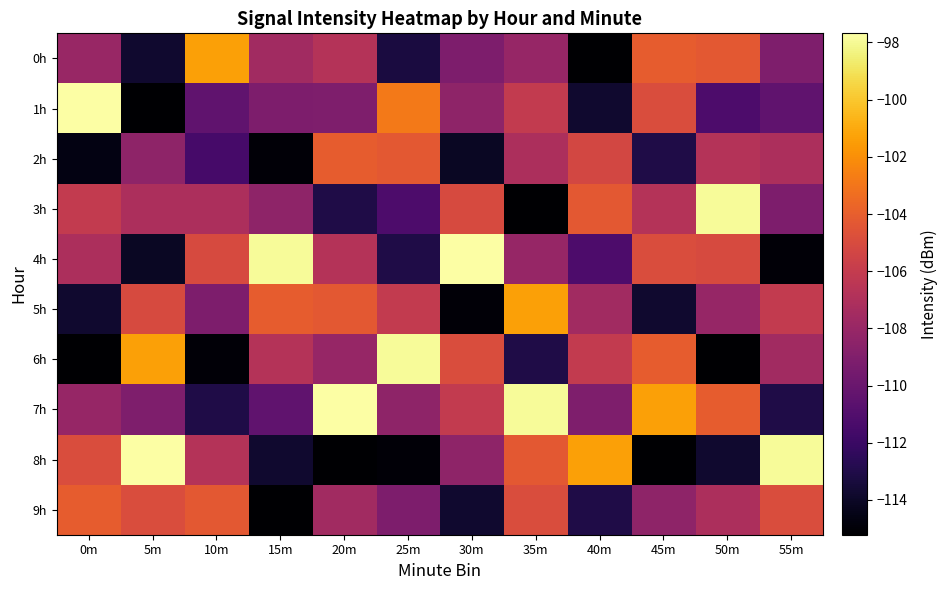

At which category is the sum across all series the highest?

35m